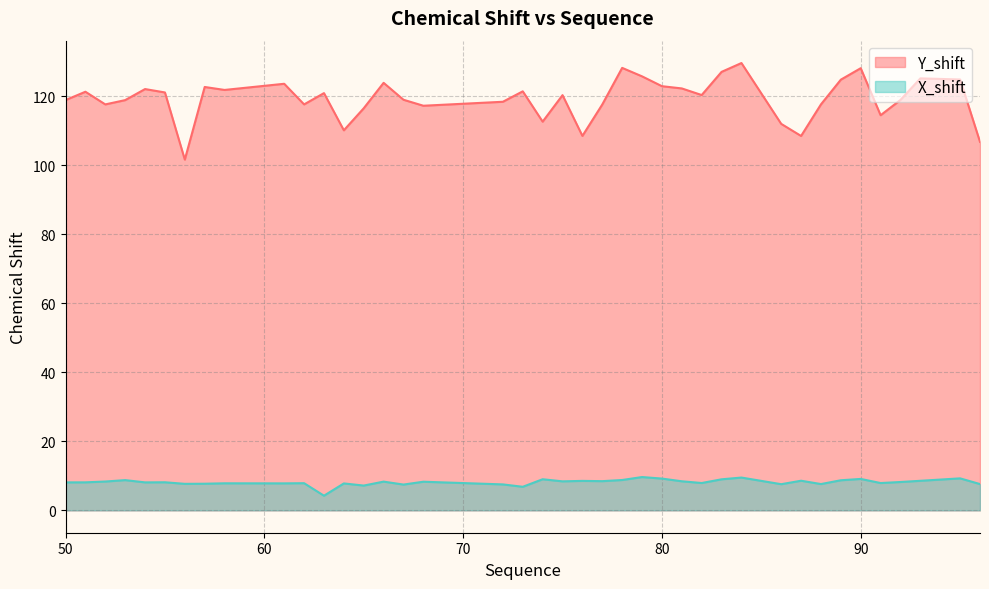

Is it true that Y_shift equals 118.4 at 72?

True